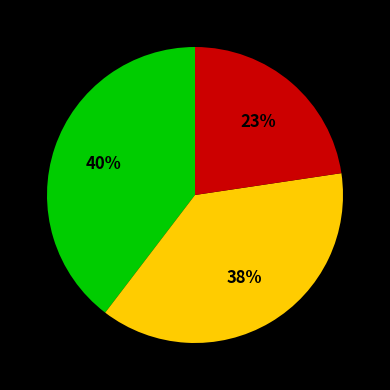

Does any single category account for the majority?

No